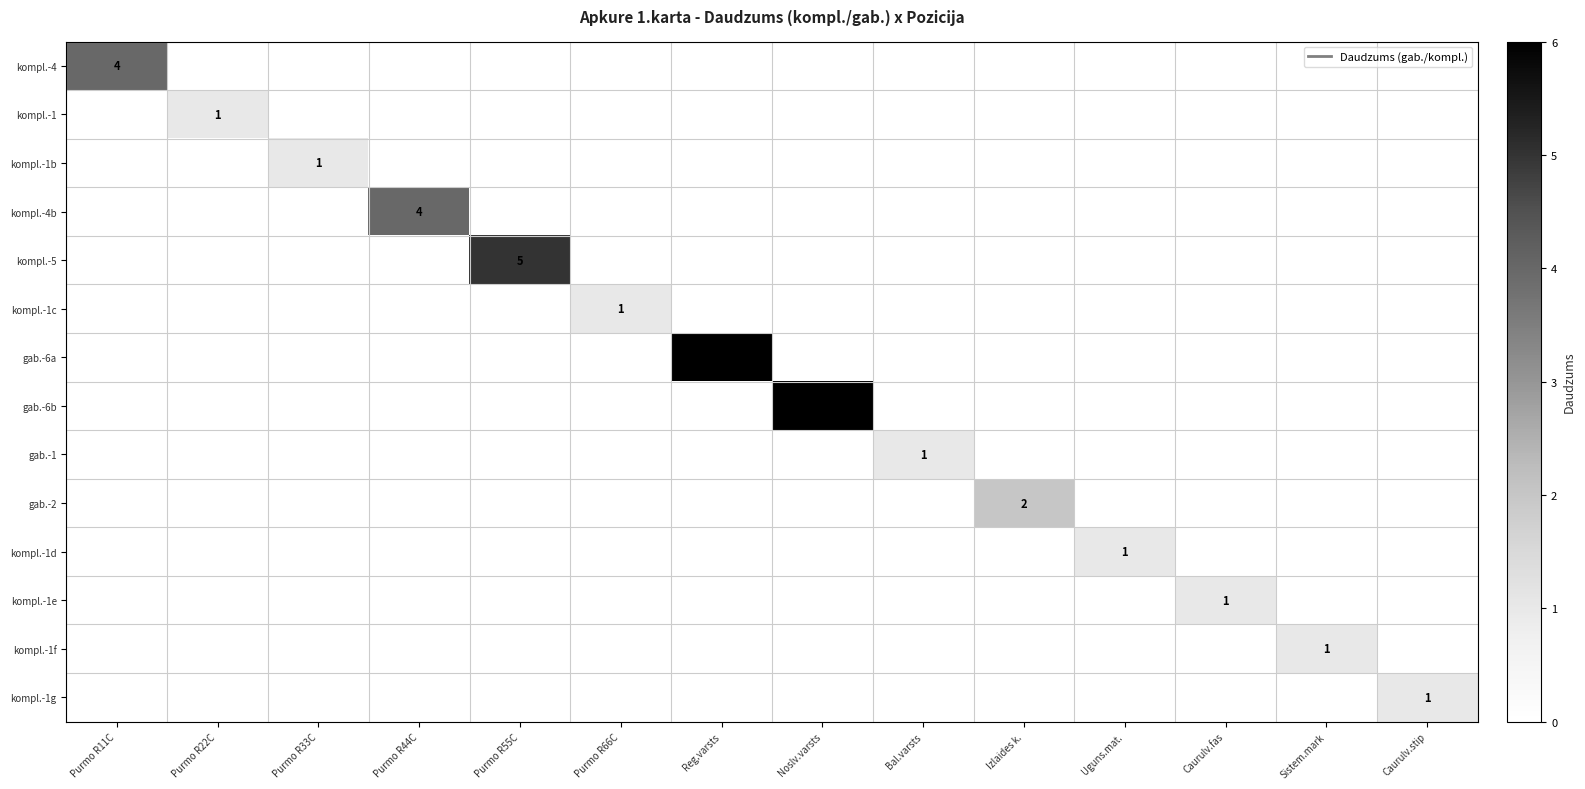

What is the difference between the highest and lowest values at Caurulv.stip?

1